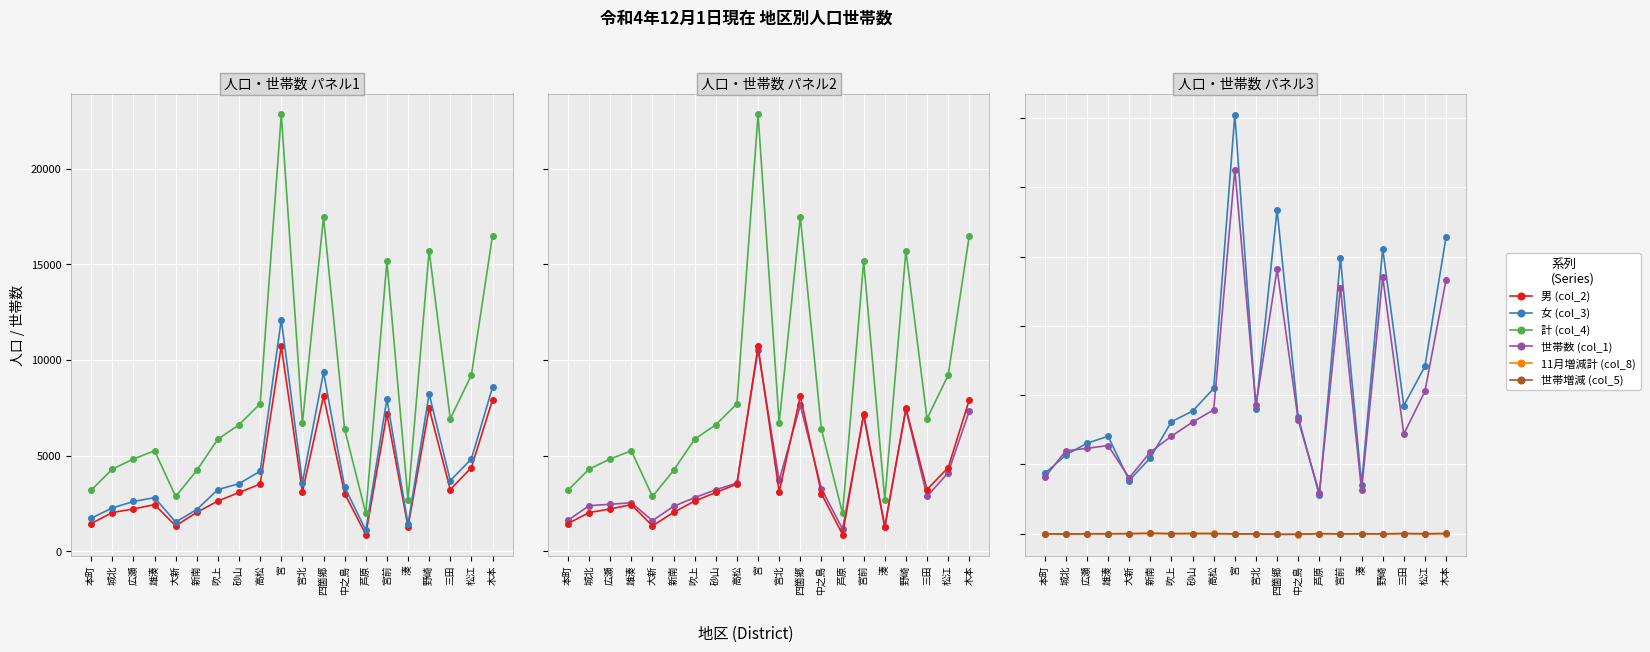

What is the smallest value displayed?

-26